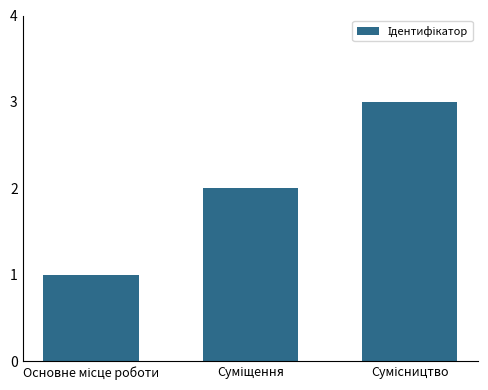

What is the sum of all values?

6